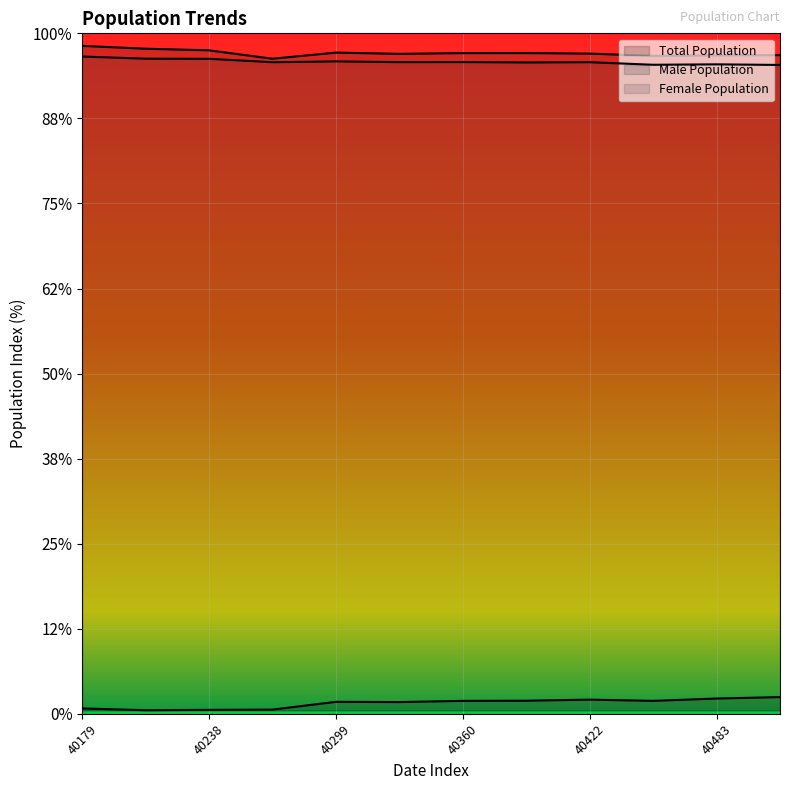

What are all the series names shown in the legend?

Total Population, Male Population, Female Population